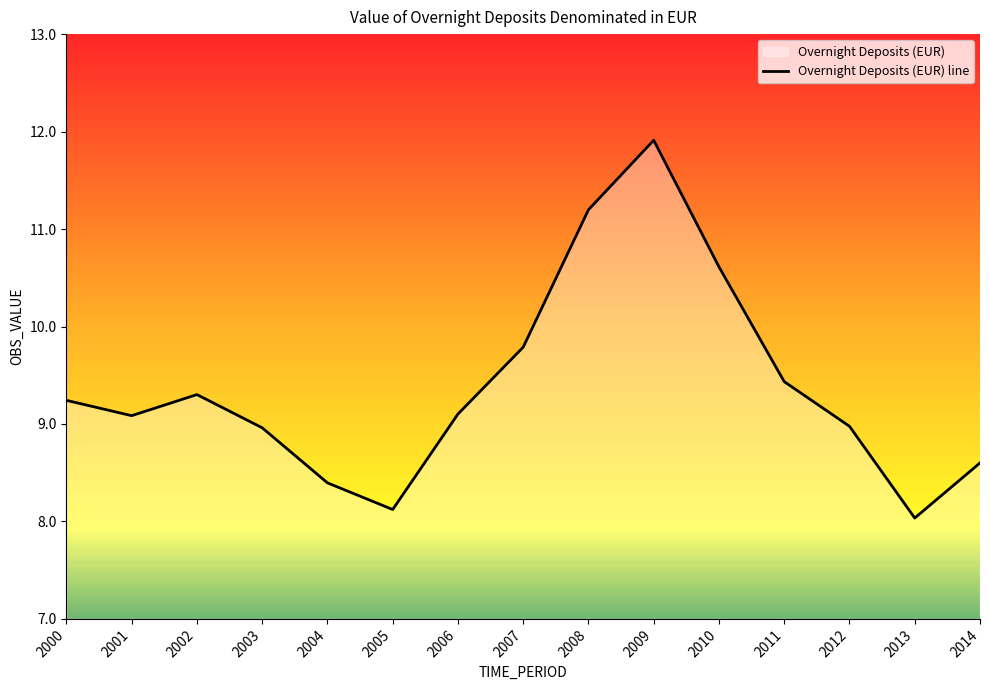

How many data points are less than 9?

6